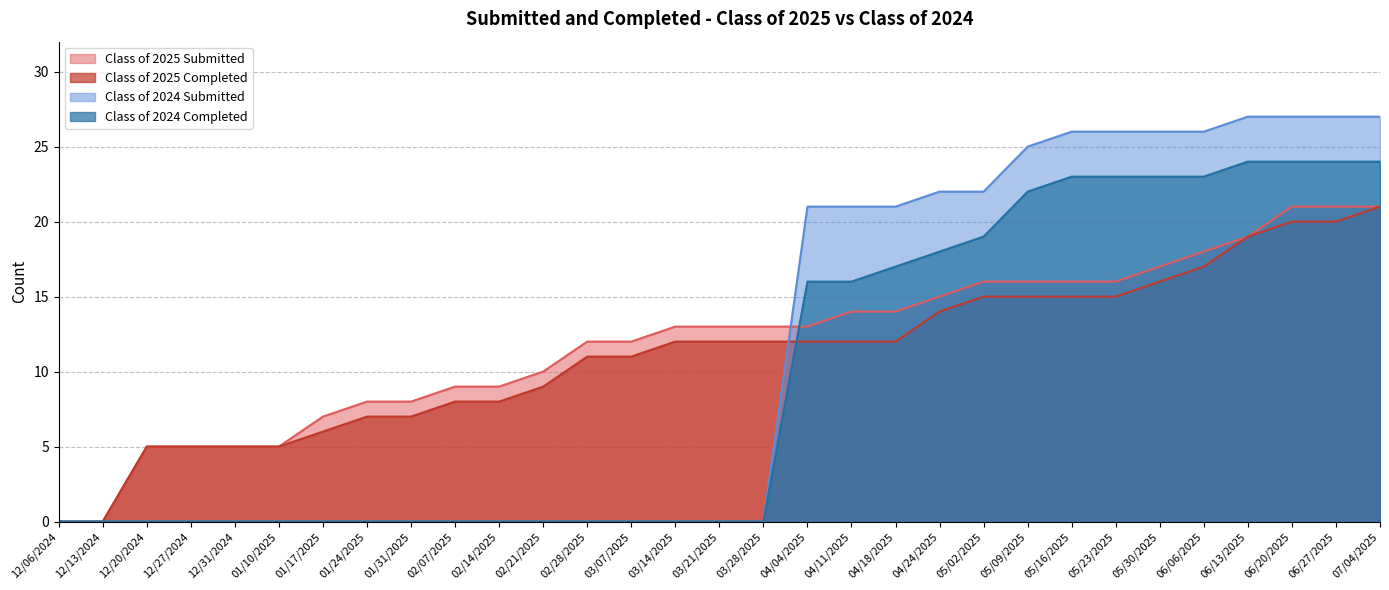

How many data points in Class of 2025 Completed are above 12?

11